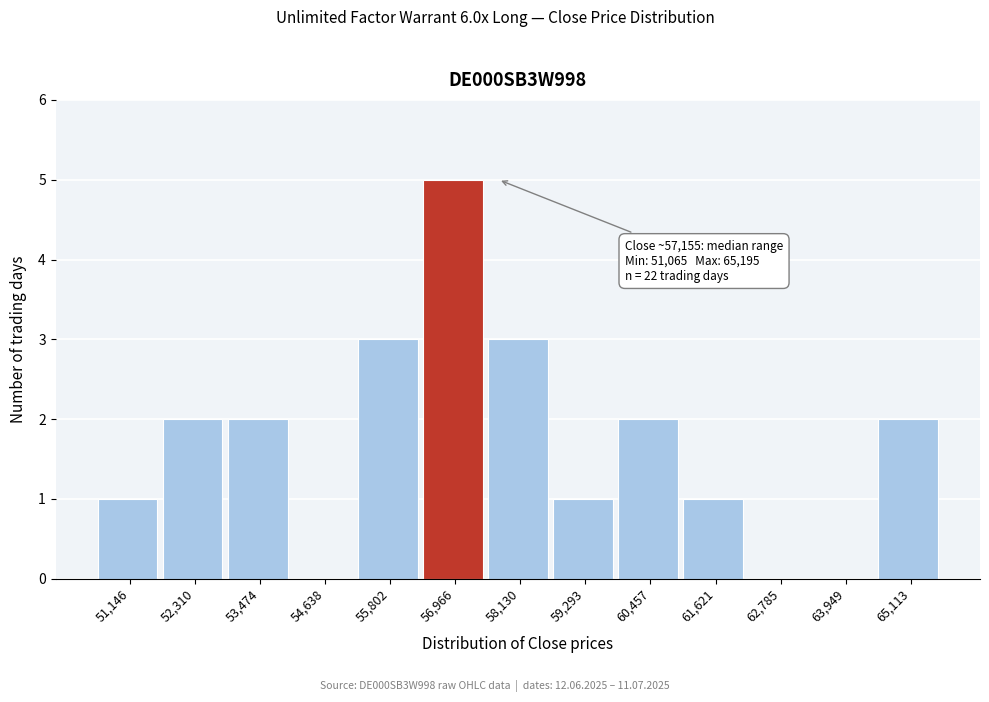

Over which range of the x-axis is the bar tallest?

56400 to 57600